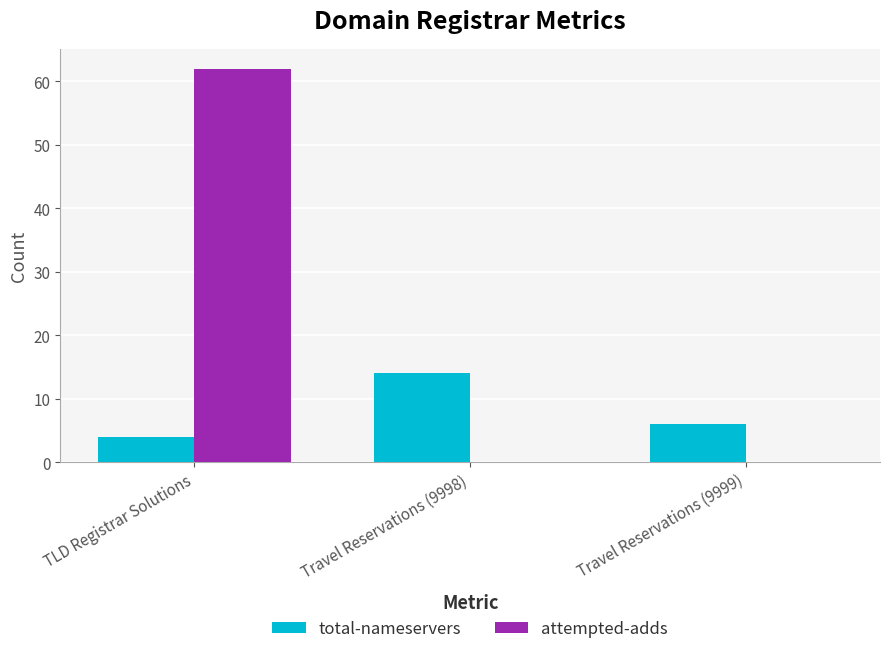

At which category does the chart reach its peak across all series?

TLD Registrar Solutions